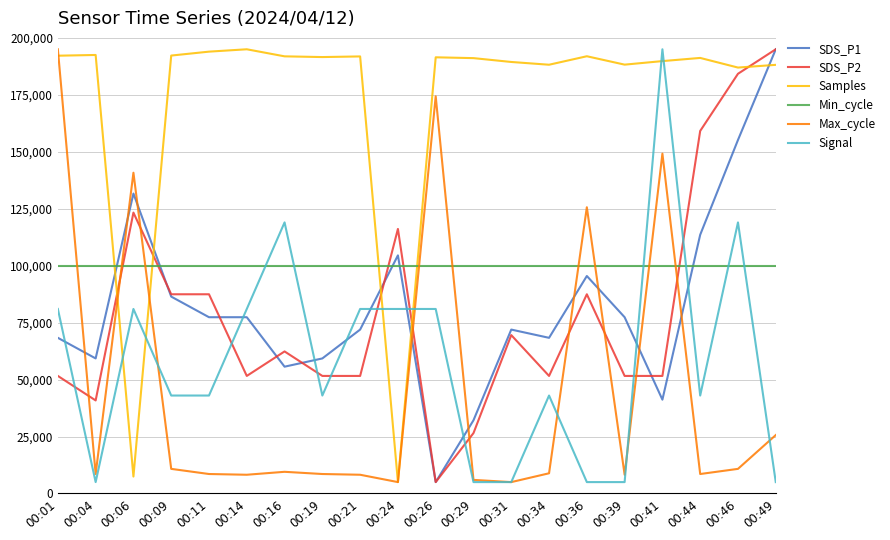

What is the difference between the highest and lowest values at 00:01?

143396.2